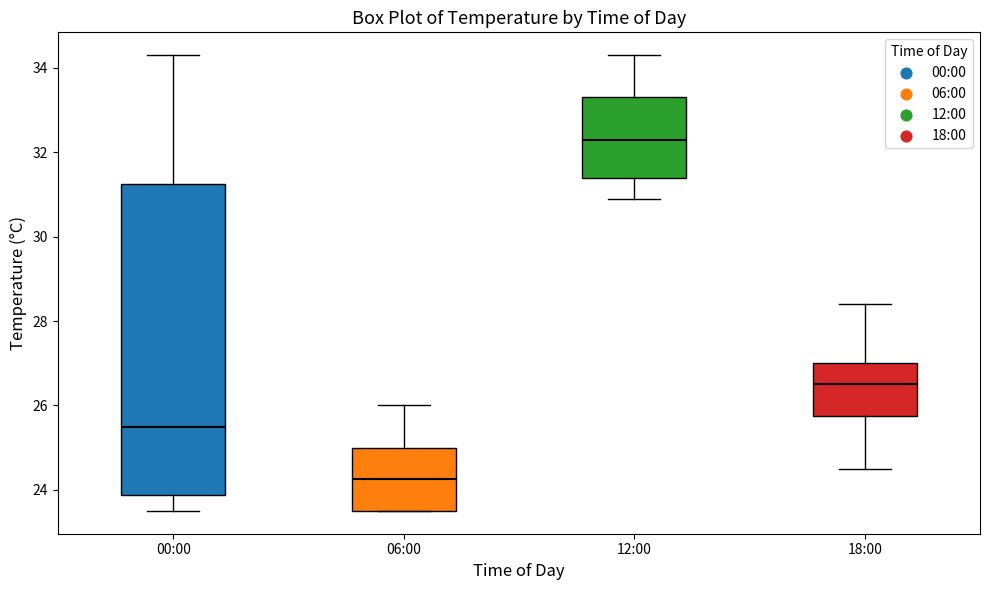

Reading left to right, transcribe this box plot: for each box, give where its median line is, the range the box spans, and where its two whiskers end, as read against the y-axis. The values are not printed on the chart, so give them approximately, as read against the axis.

00:00: median 25.6, box 23.8 to 31.2, whiskers 23.6 to 34.4
06:00: median 24.2, box 23.6 to 25.0, whiskers 23.6 to 26.0
12:00: median 32.4, box 31.4 to 33.4, whiskers 31.0 to 34.4
18:00: median 26.6, box 25.8 to 27.0, whiskers 24.6 to 28.4